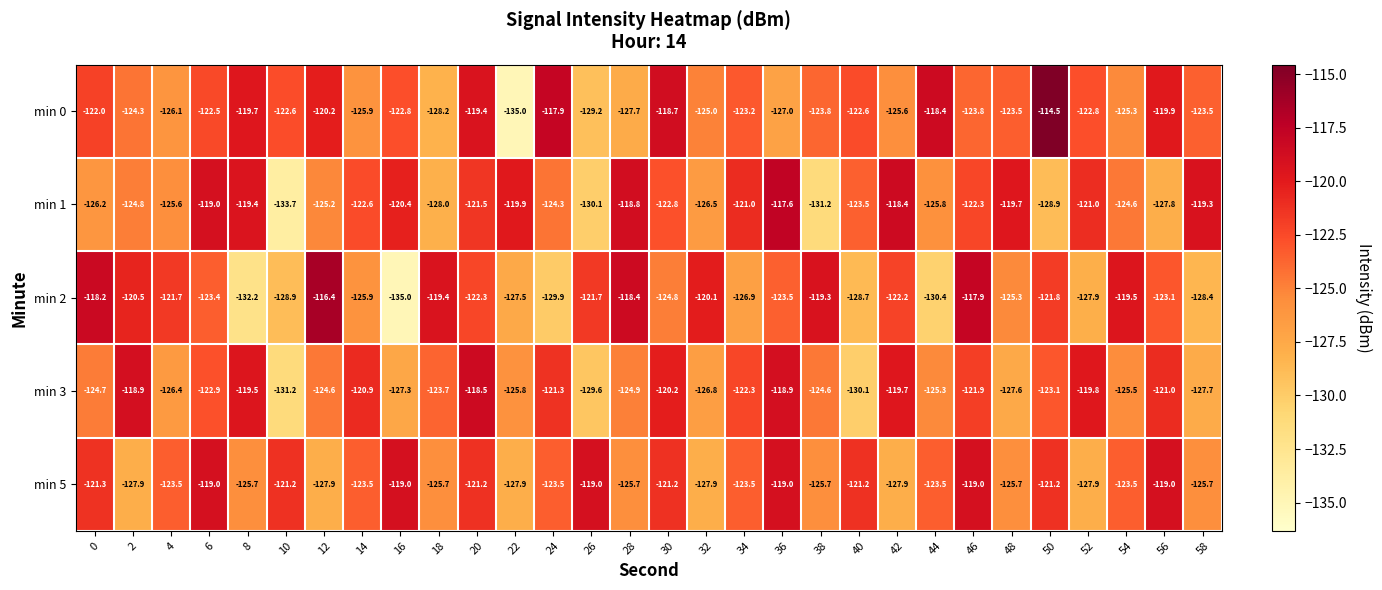

What is the lowest value of the min 0 series?

-135.0